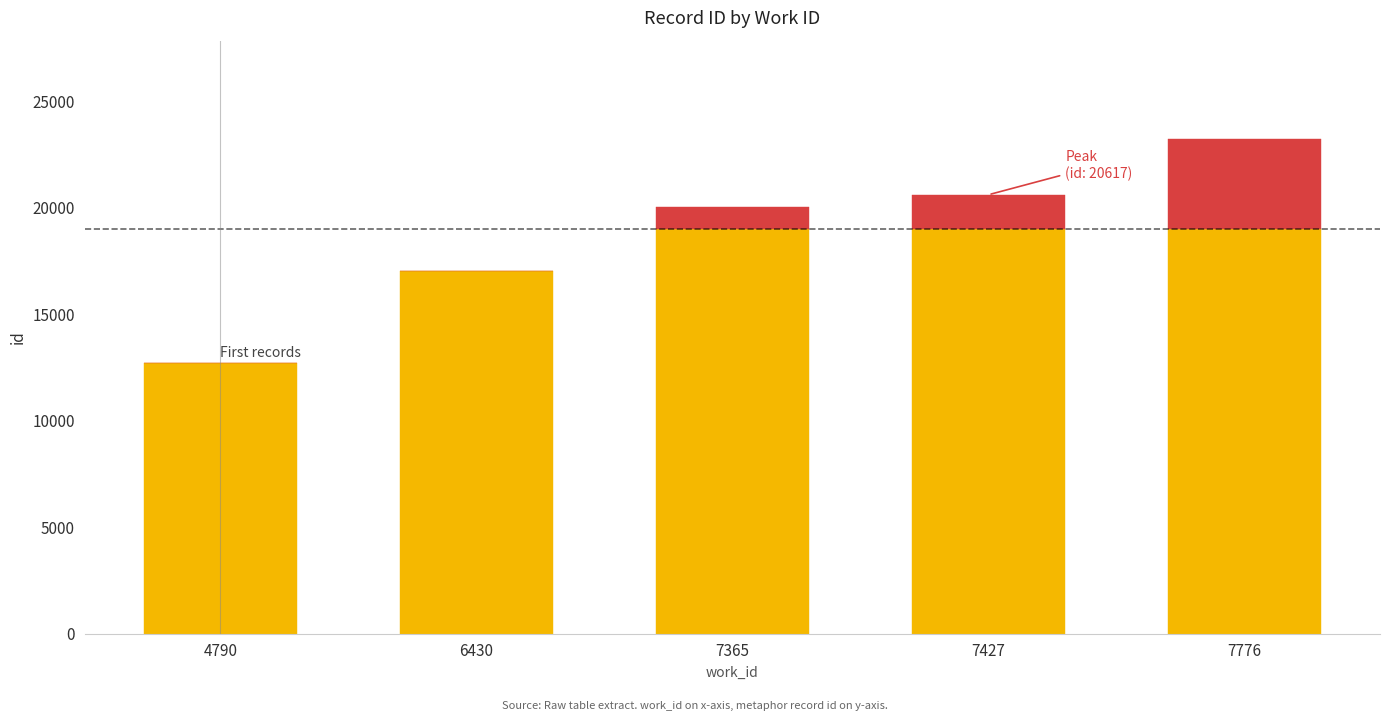

At which category is the sum across all series the highest?

7776